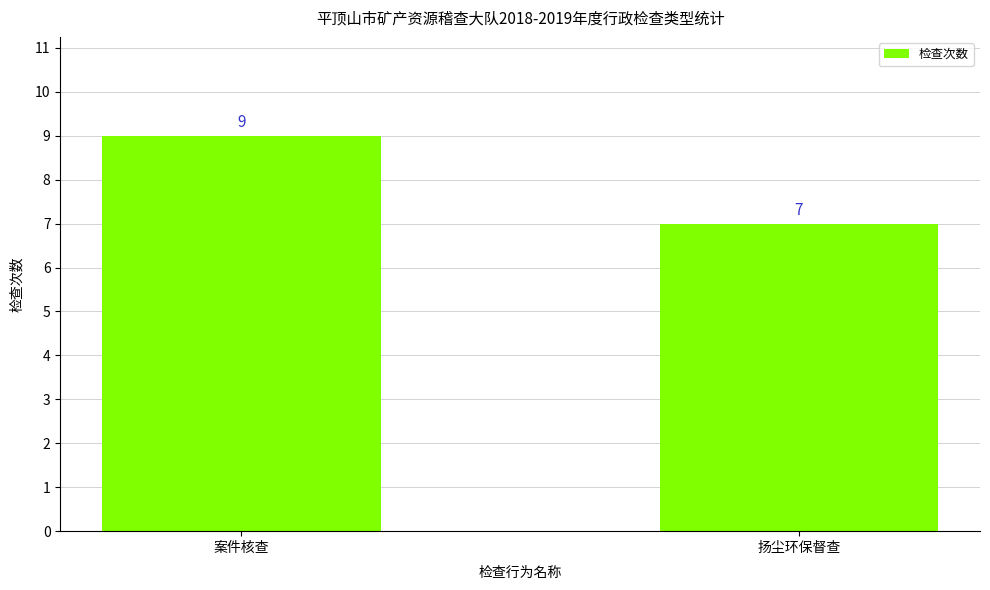

Reading left to right, extract all data points from this chart.

案件核查=9	扬尘环保督查=7